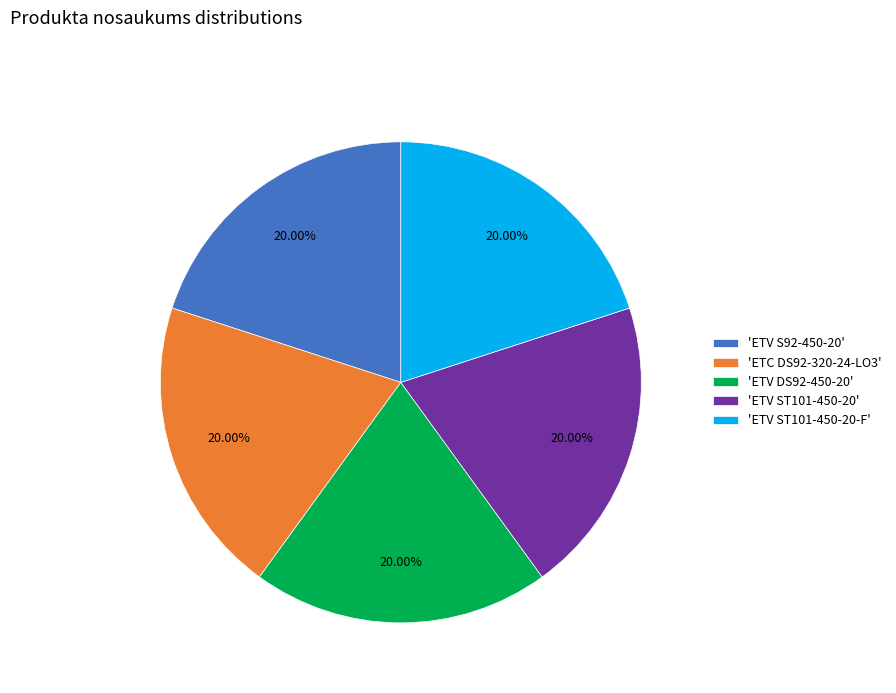

What is the ratio of the value at 'ETV S92-450-20' to the value at 'ETC DS92-320-24-LO3'?

1.0